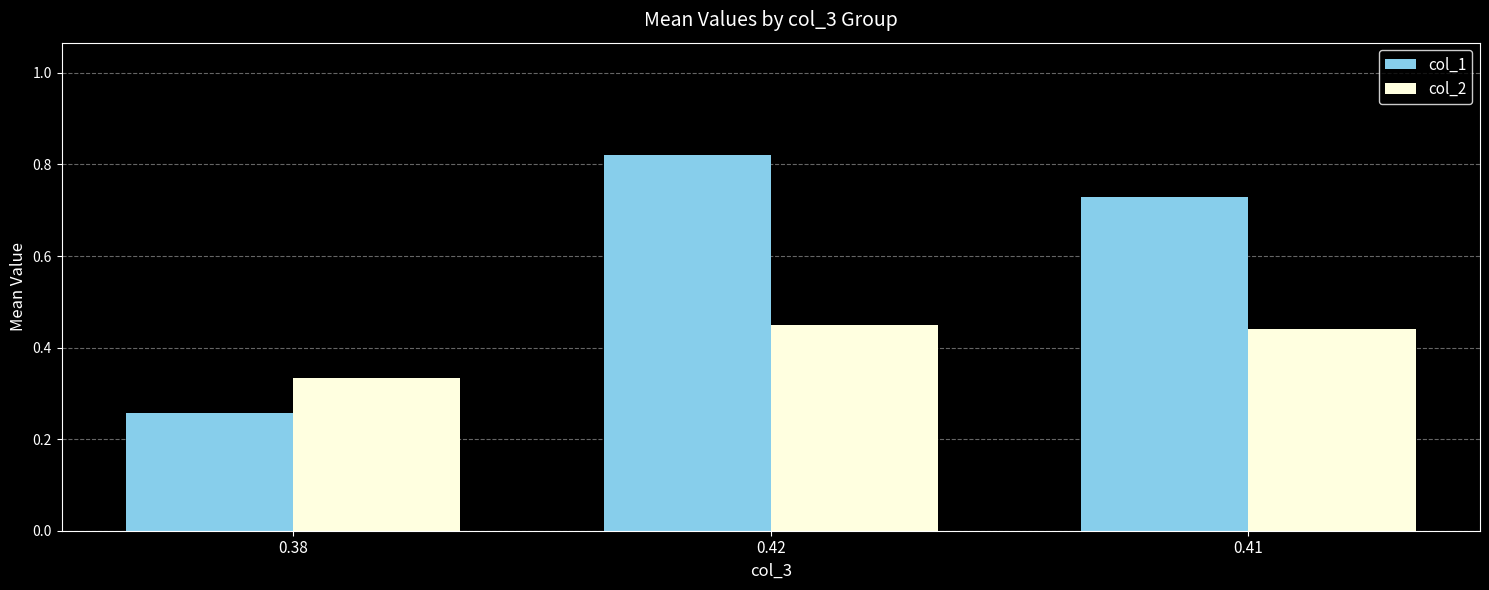

Does the chart contain stacked bars?

No